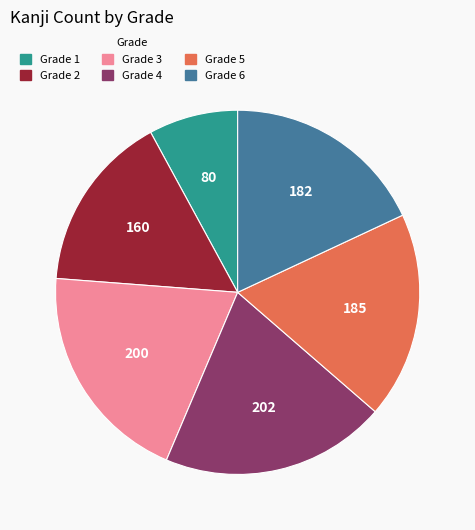

Is it true that Grade 3 is 13% of the pie?

False